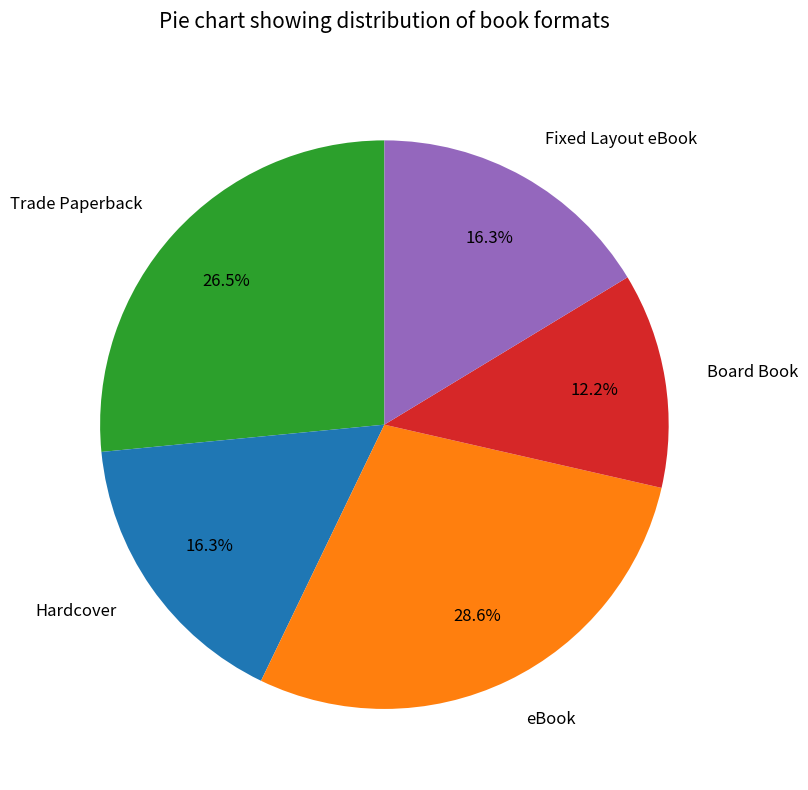

How much of the chart is everything except Board Book?

87.8%